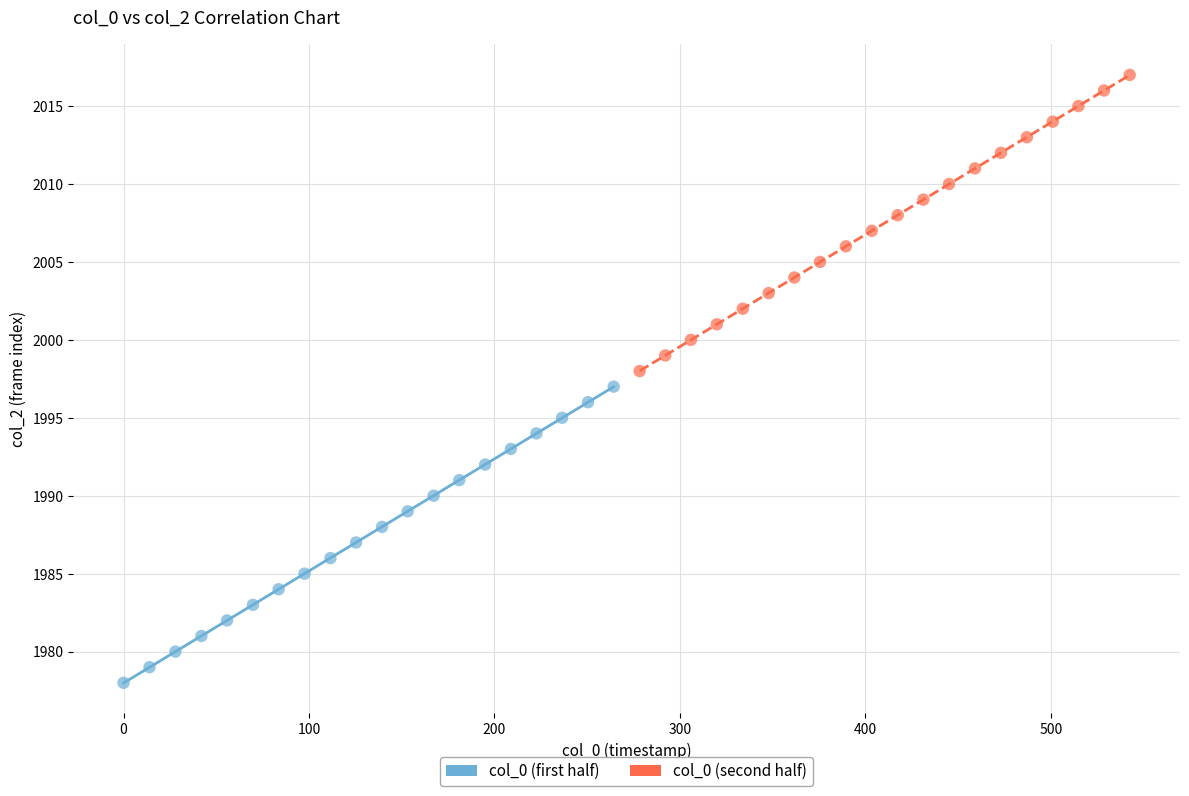

Which series reaches the minimum Y coordinate?

col_0 (first half)